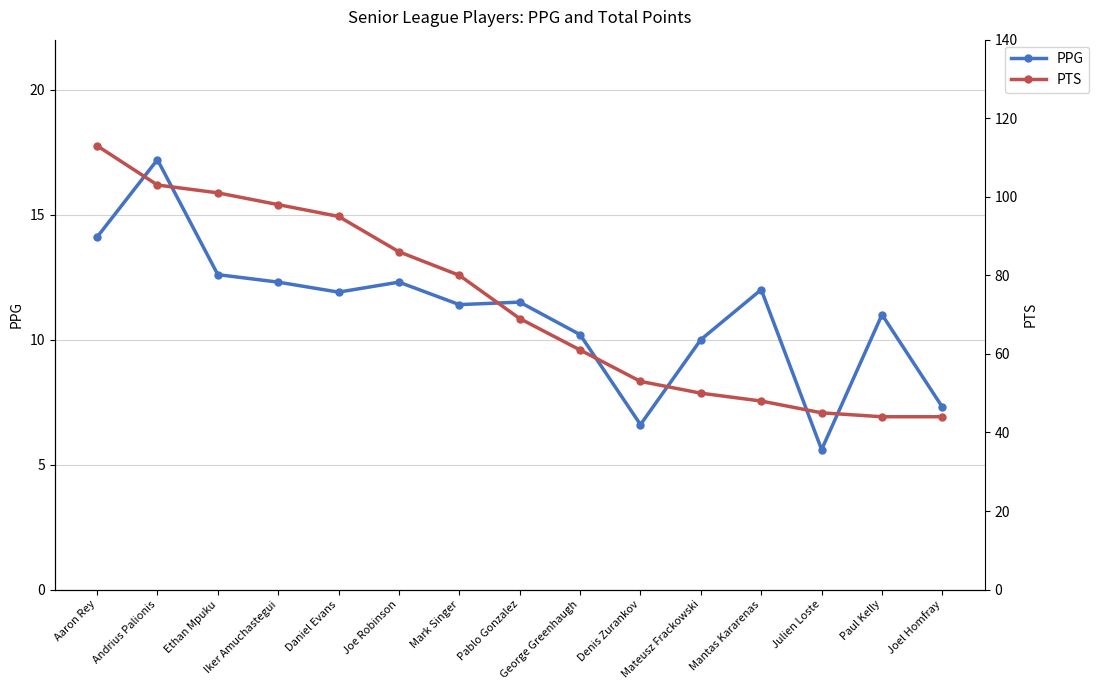

Does the chart have visible grid lines?

Yes